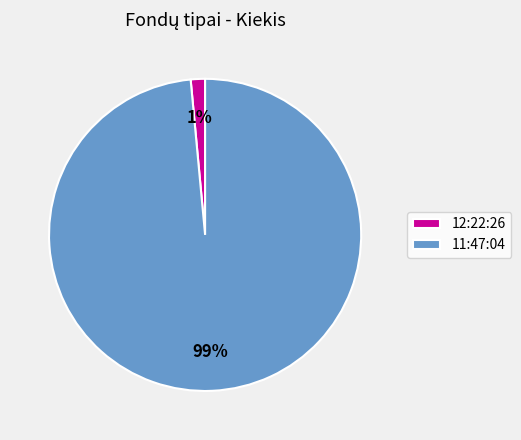

The 11:47:04 slice represents 91% of the pie. True or false?

False